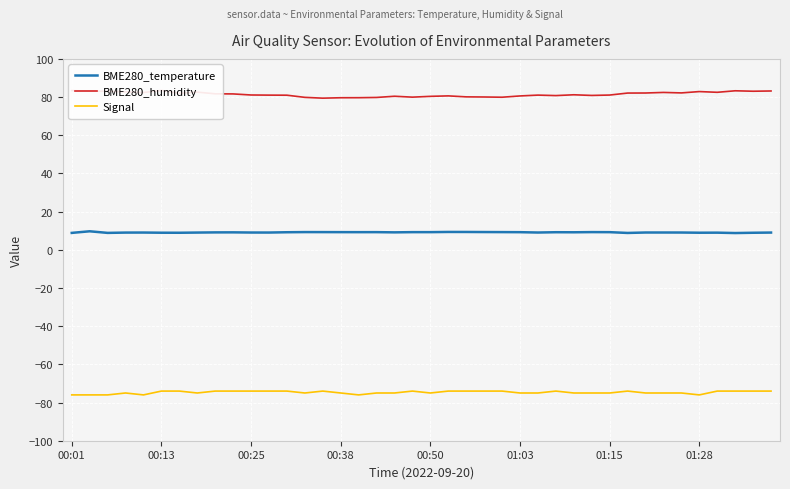

How many values in the BME280_temperature series are below 9?

9